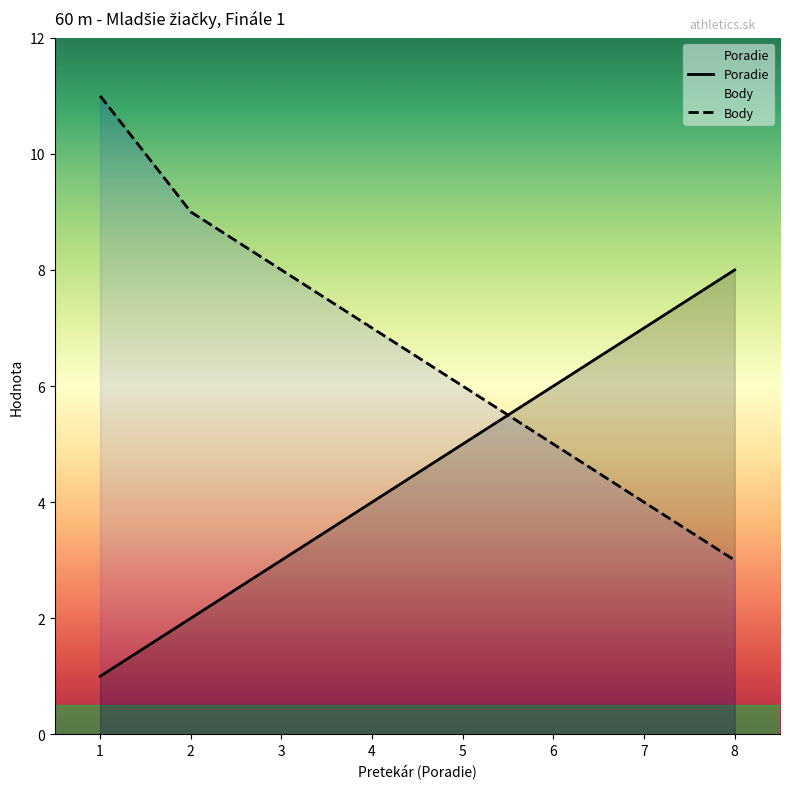

Between which two adjacent categories do Body and Poradie first intersect?

5 and 6